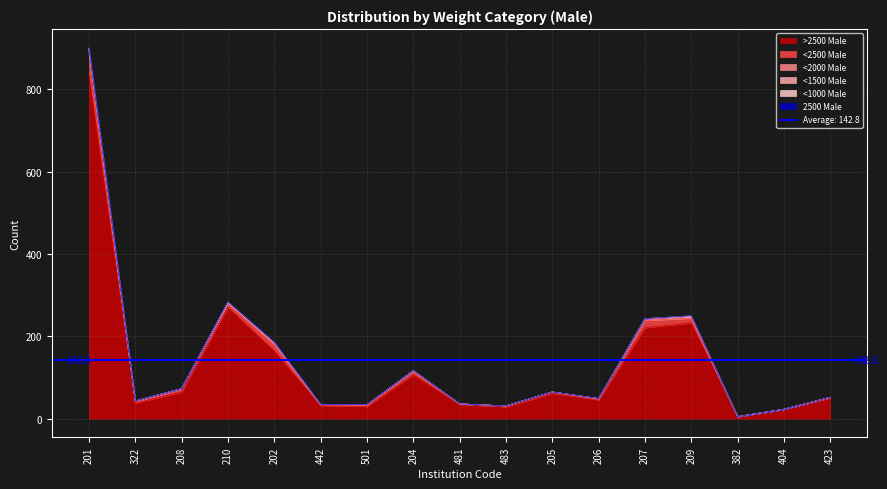

The >2500 Male series shows 29 at 483. True or false?

True